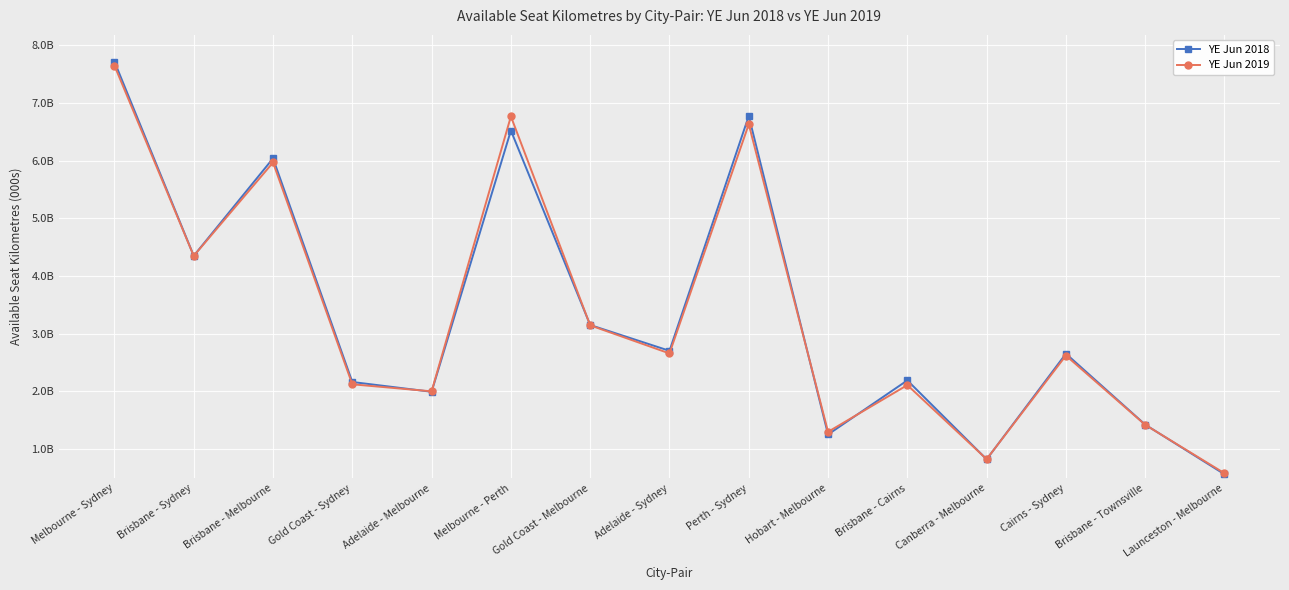

True or false: YE Jun 2019 has more than 2 points higher than both neighbors.

True